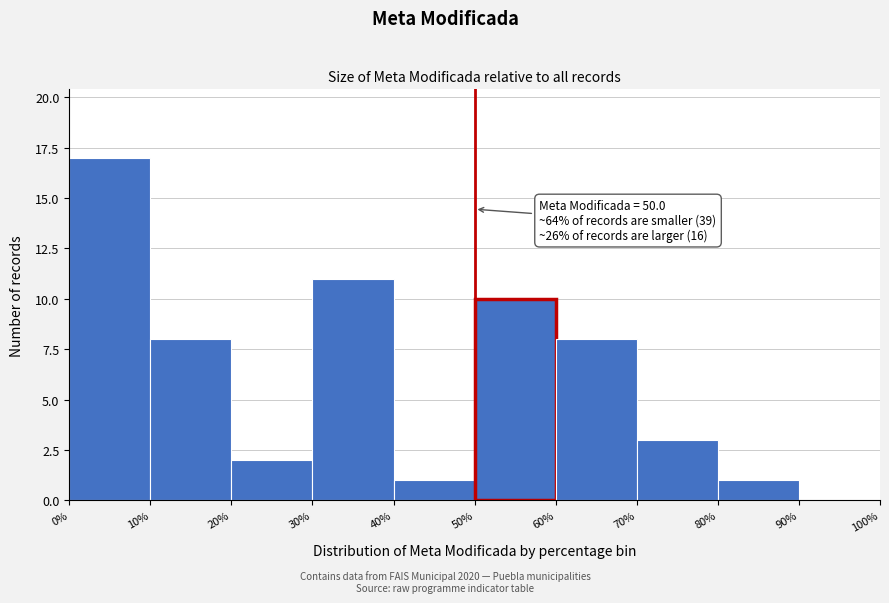

Over which range of the x-axis is the bar tallest?

0% to 10%